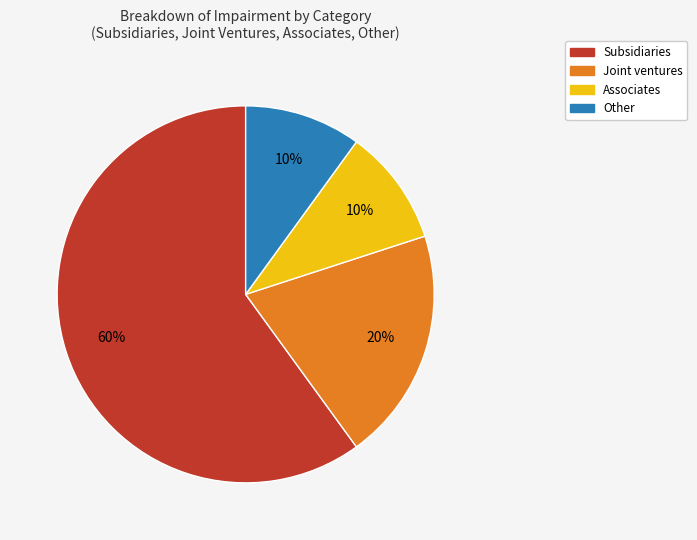

Does any single category account for the majority?

Yes